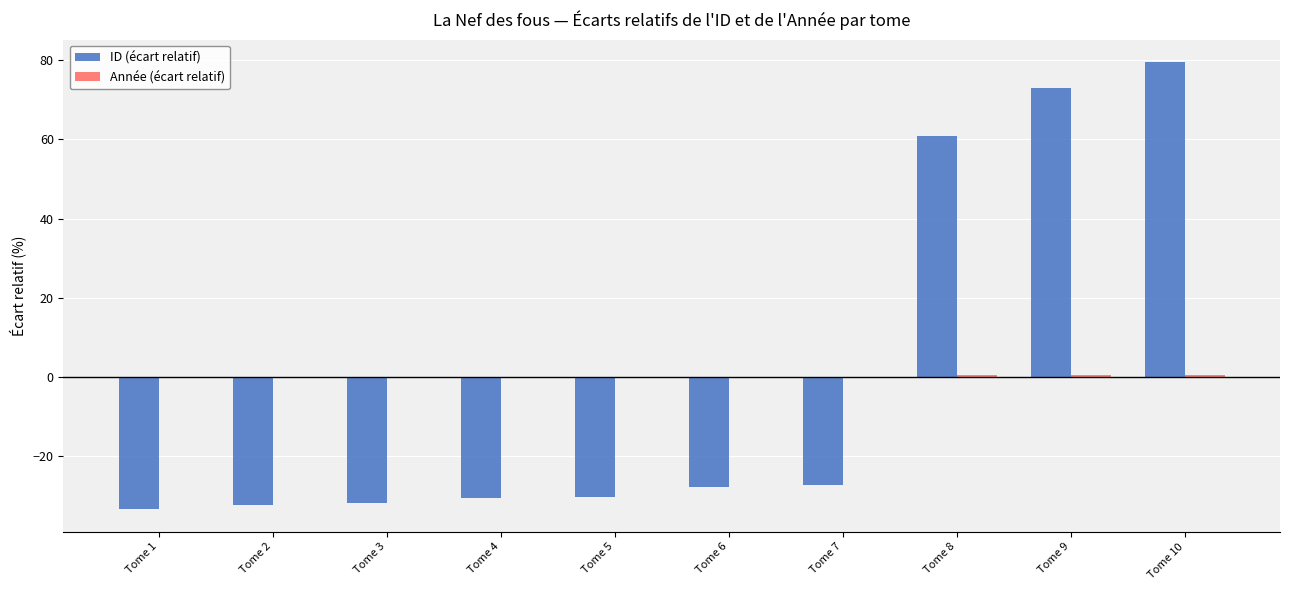

Which series has the widest spread of values?

ID (écart relatif)